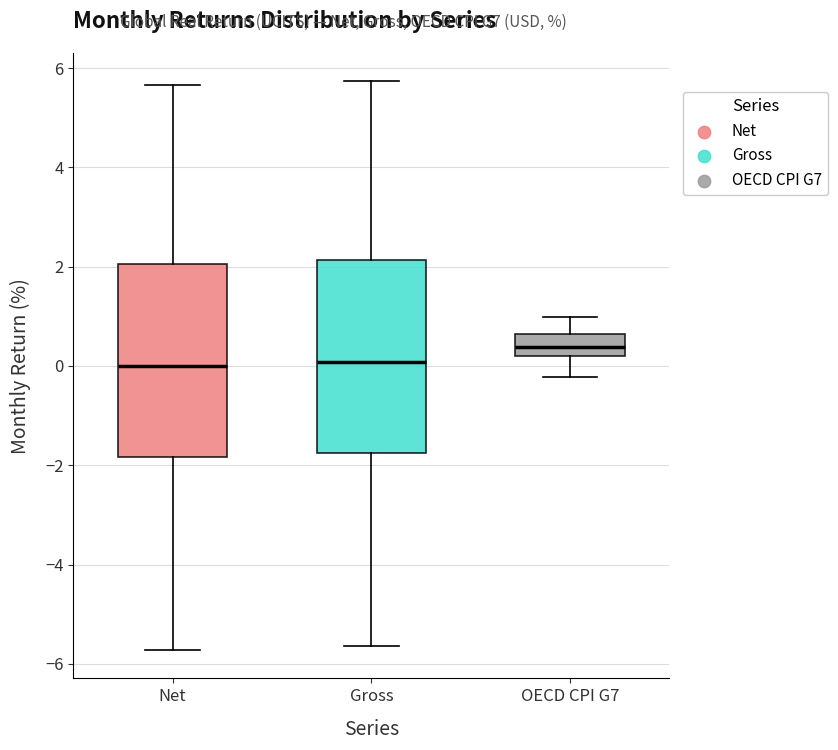

Where is the upper edge of the box for Gross on the y-axis? The values are not printed on the chart, so give them approximately, as read against the axis.

2.2